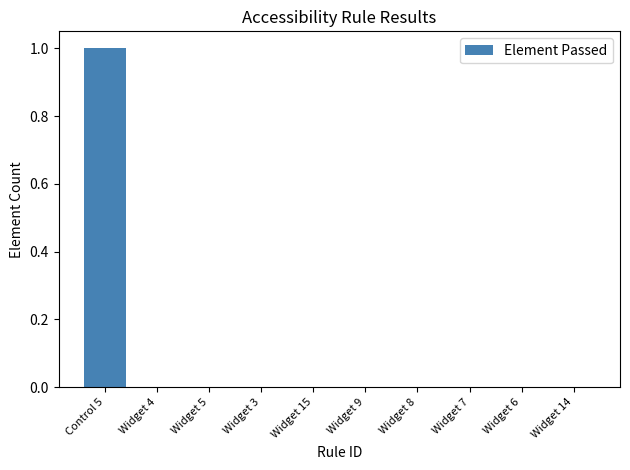

How many values are between 0 and 1?

10